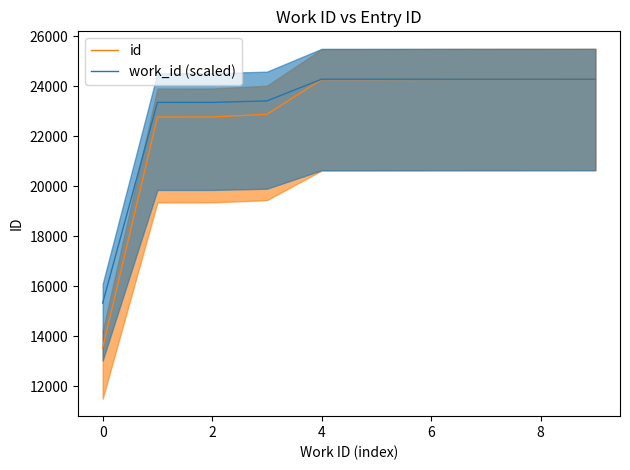

What is the sum of all id values?

227694.0